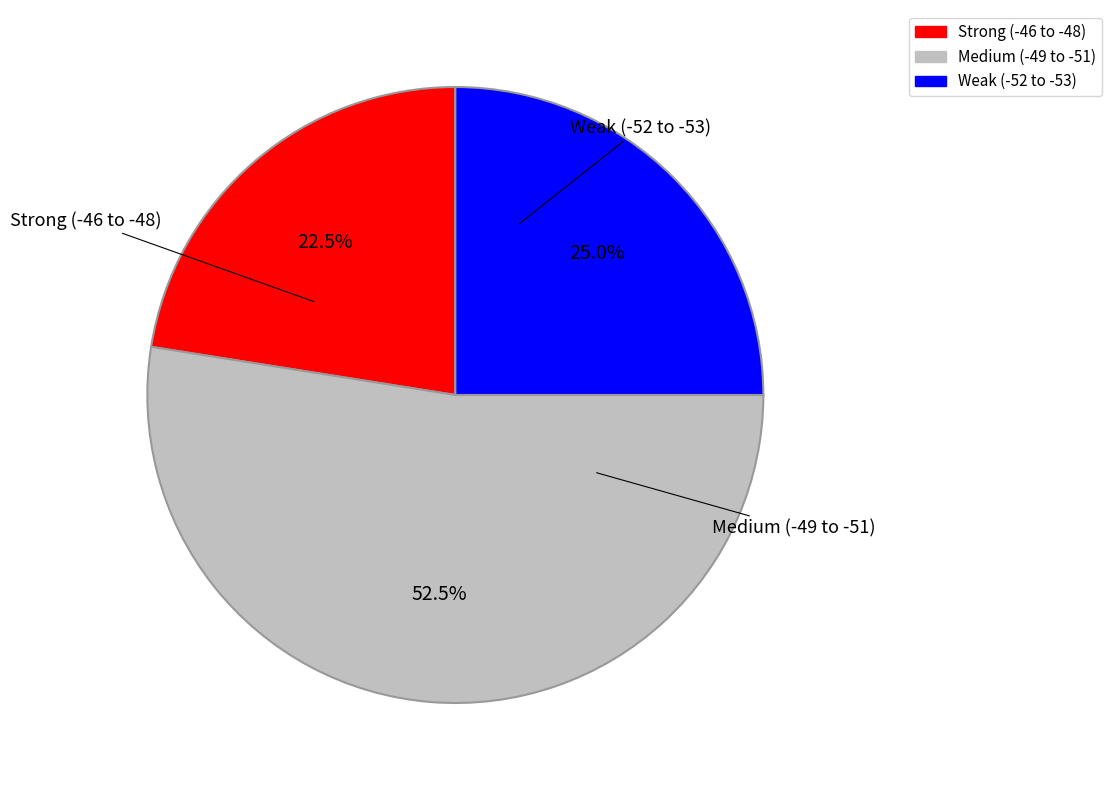

How many slices are in this pie chart?

3